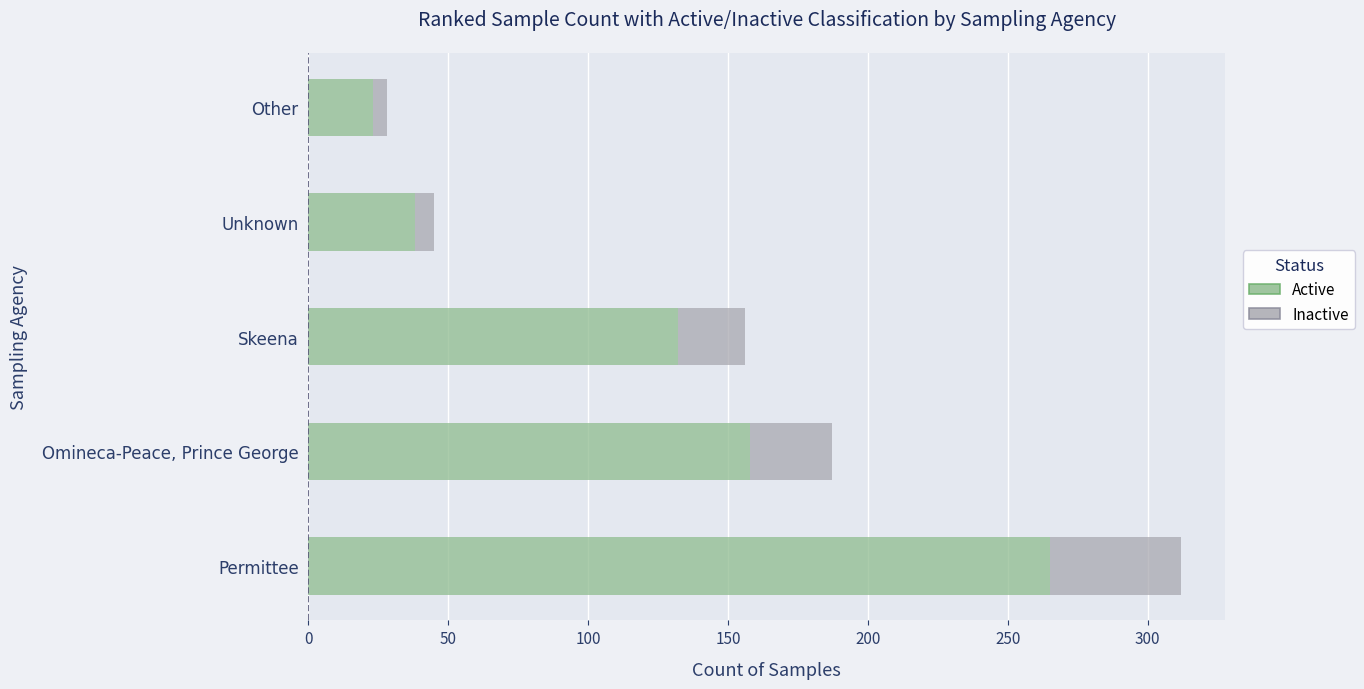

What is the sum of all Active values?

616